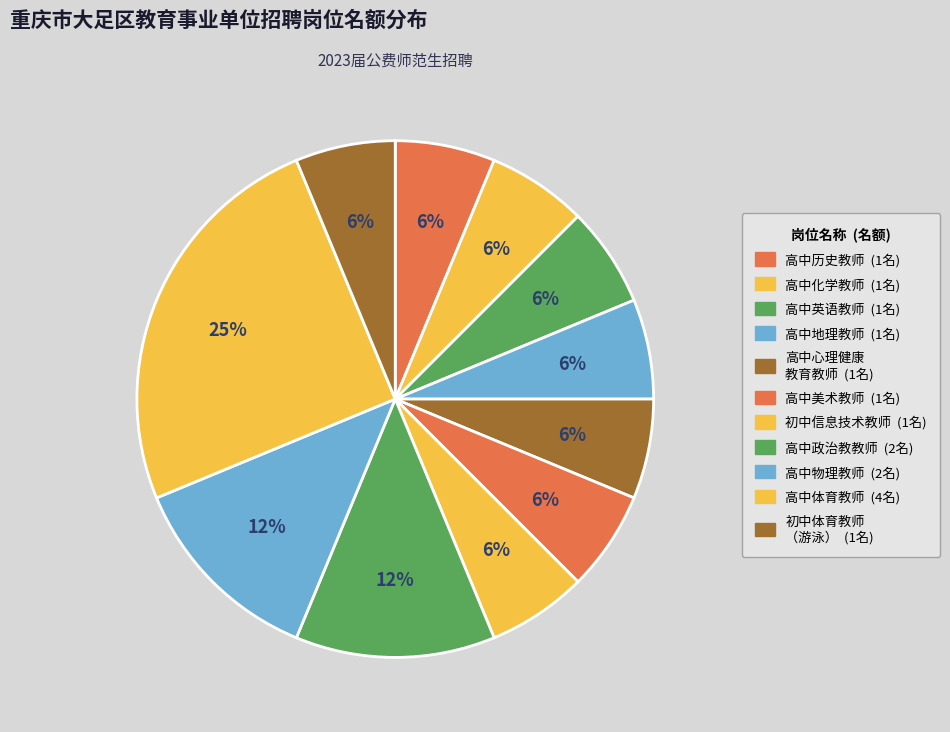

Does any single category account for the majority?

No